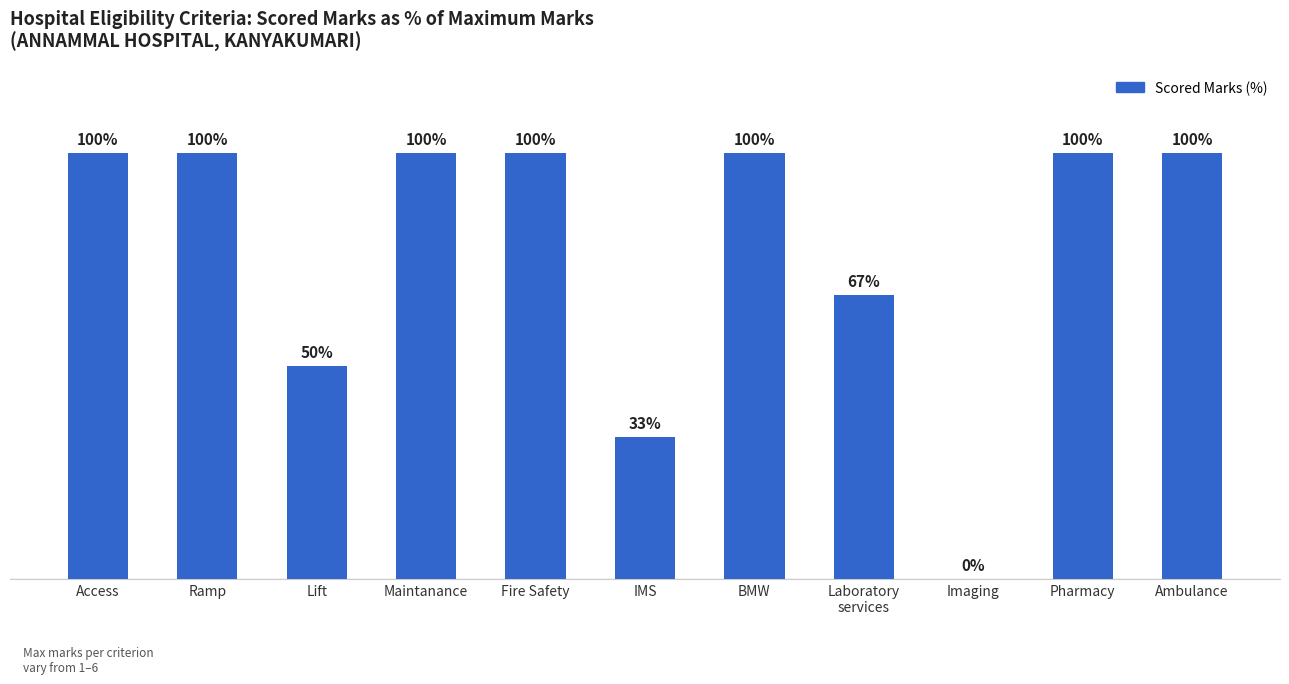

At which label is the value closest to 50?

Lift